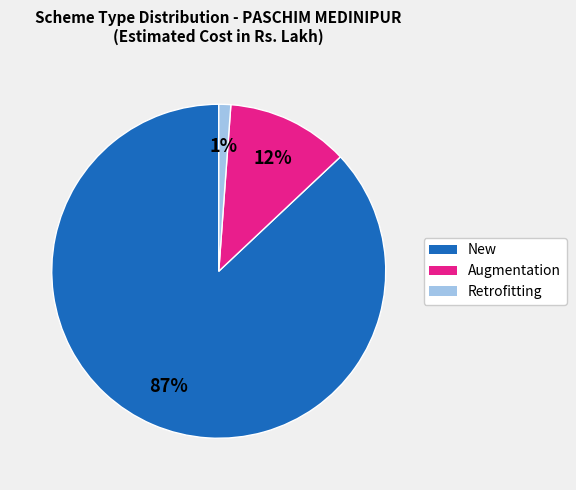

To the nearest percent, what percentage of the pie is Augmentation?

12%